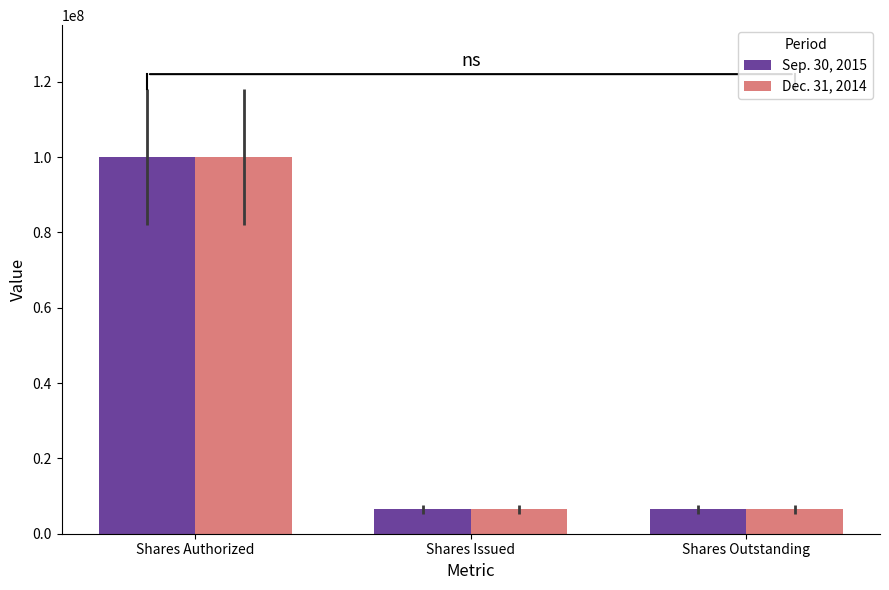

Reading left to right, what are all the values shown in this chart?

Sep. 30, 2015: Shares Authorized=100000000	Shares Issued=6534492	Shares Outstanding=6534492
Dec. 31, 2014: Shares Authorized=100000000	Shares Issued=6534492	Shares Outstanding=6534492